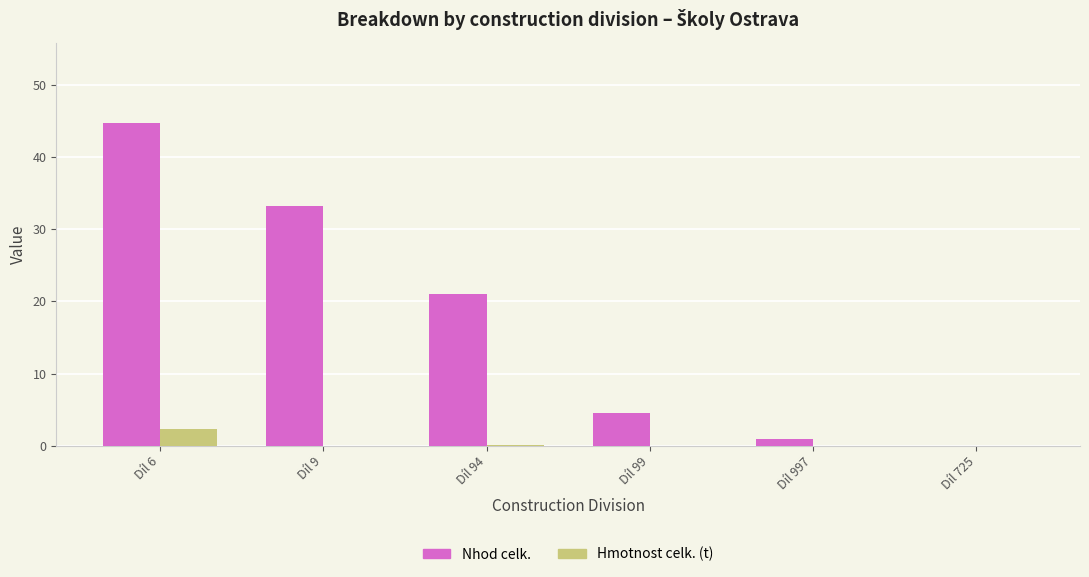

What is the sum of all Hmotnost celk. (t) values?

2.4